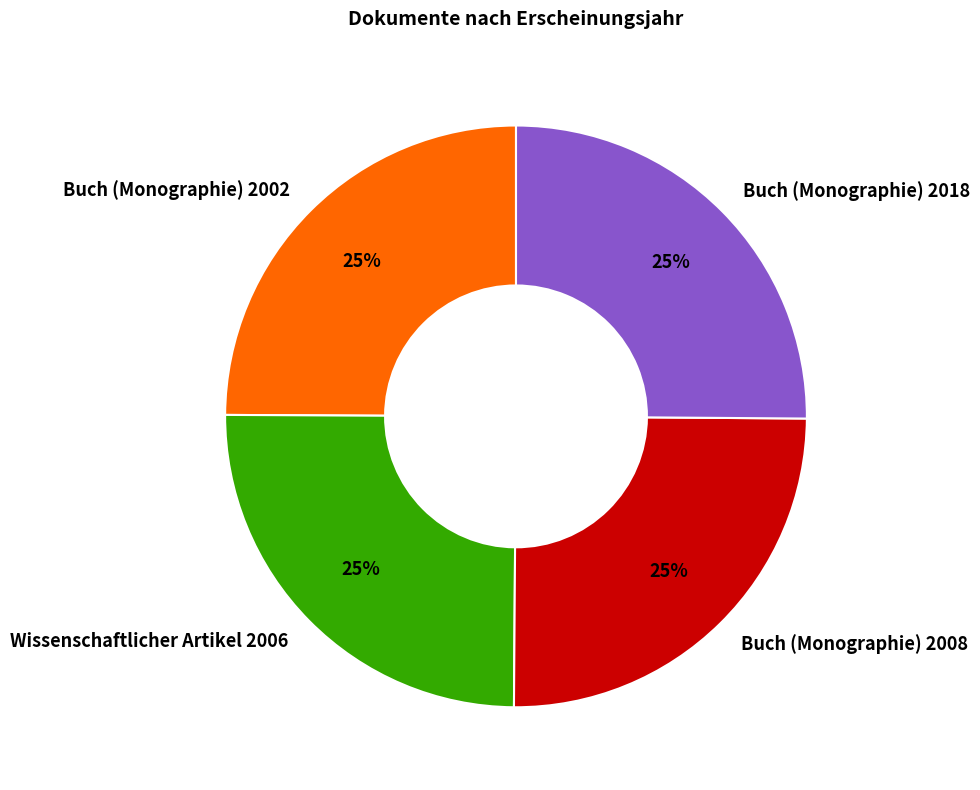

Is it true that Buch (Monographie) 2018 is 38% of the pie?

False